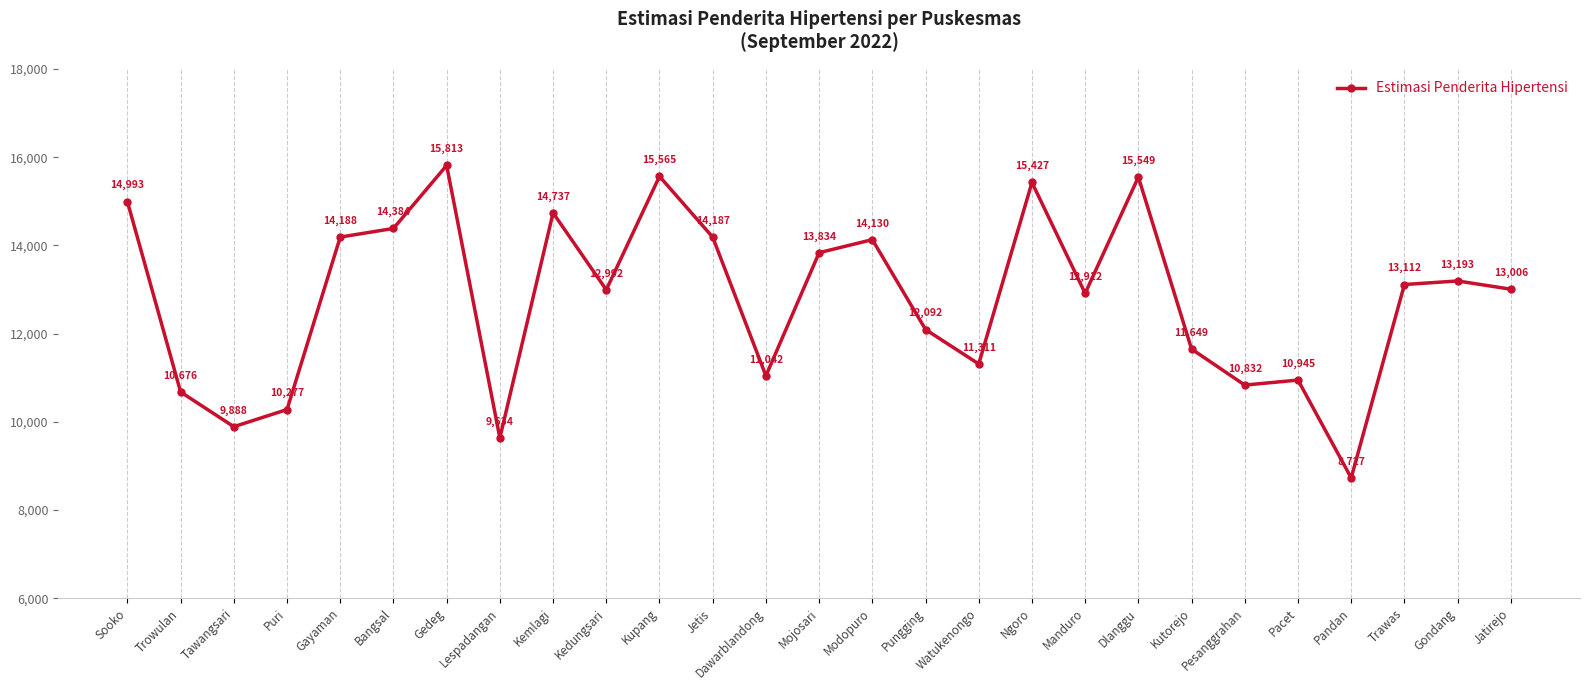

How many data points does each series have?

27